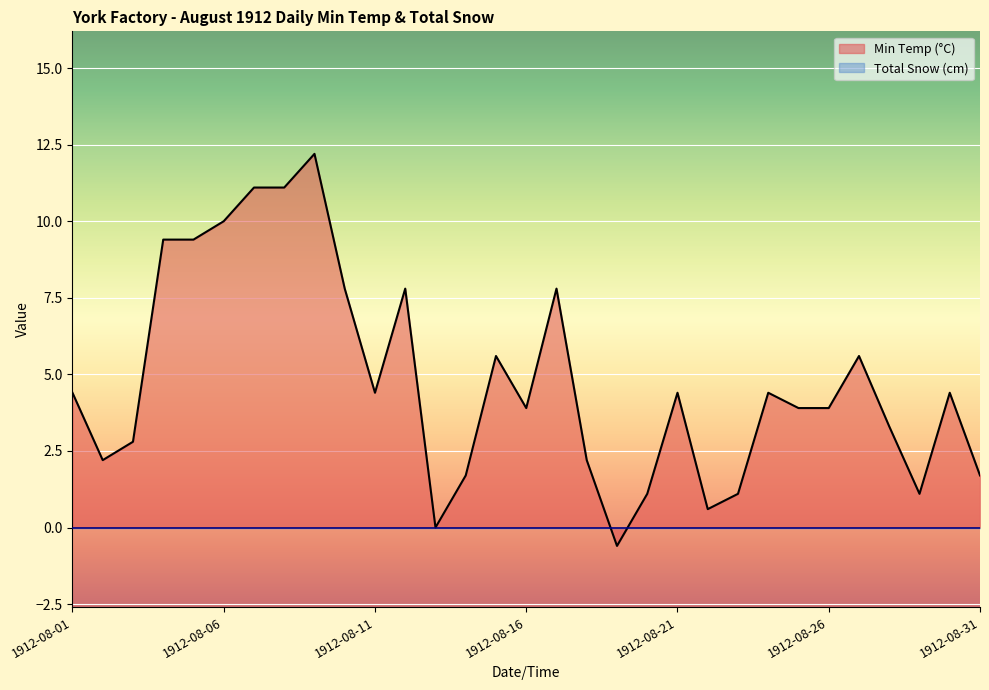

Is it true that the value at 1912-08-07 is 11.1?

True